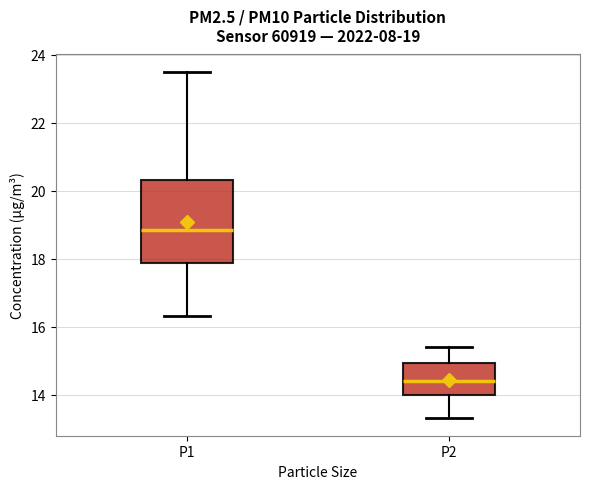

Which box is the tallest, from its lower edge to its upper edge?

P1